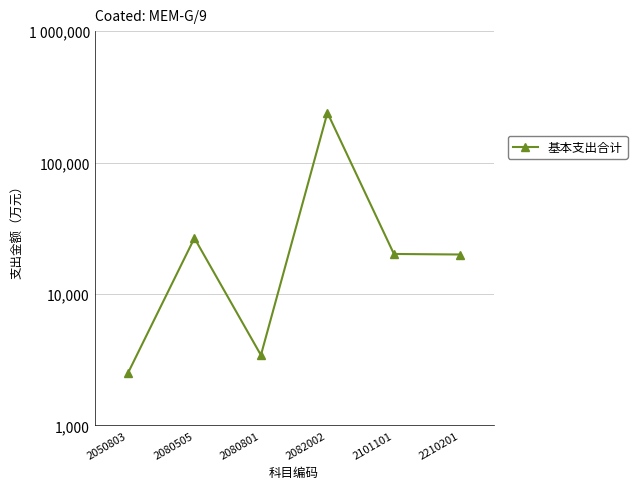

Reading left to right, list all the values displayed in this chart.

2.5	26.6	3.4	239.2	20.1	19.9